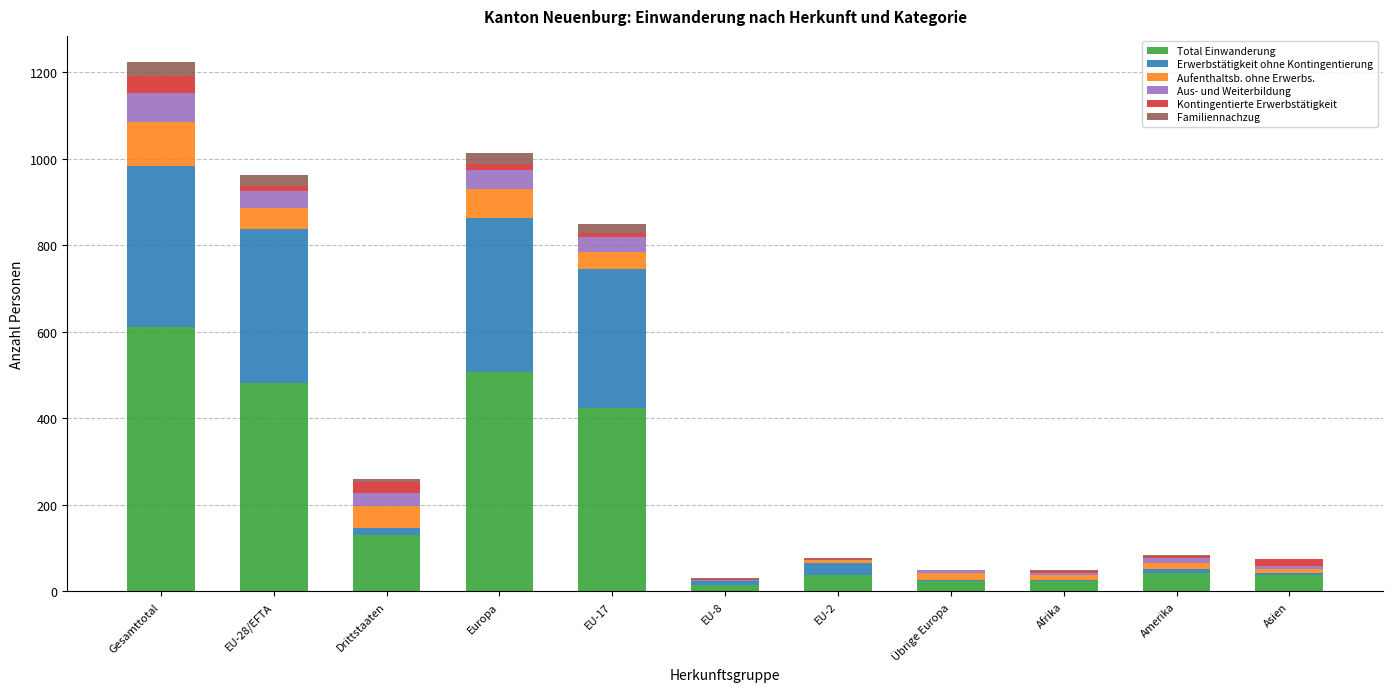

At which category is the sum across all series the highest?

Gesamttotal